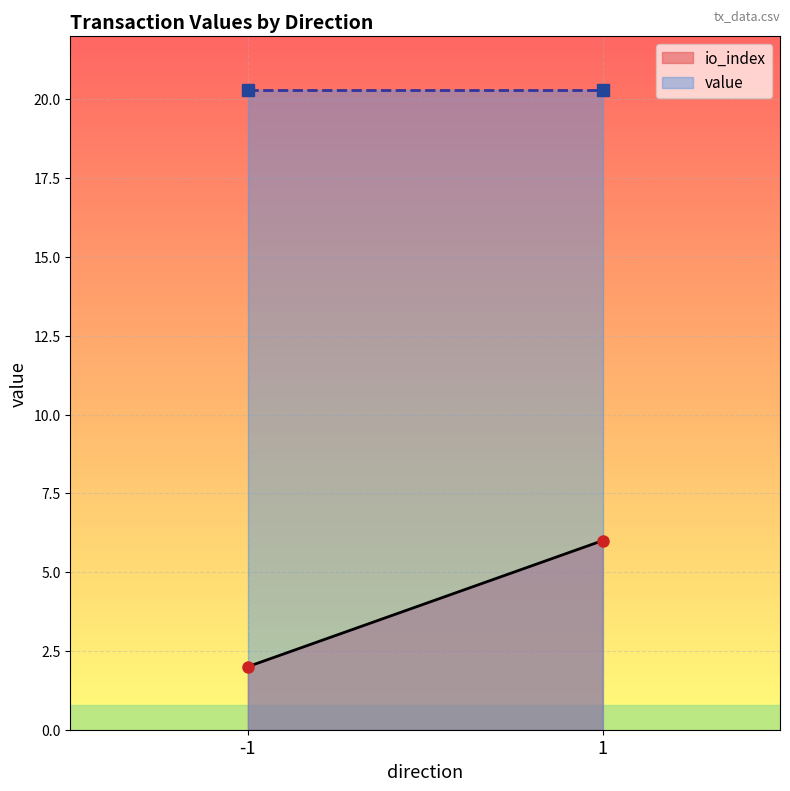

Is the value of io_index at -1 greater than the value of value at -1?

No